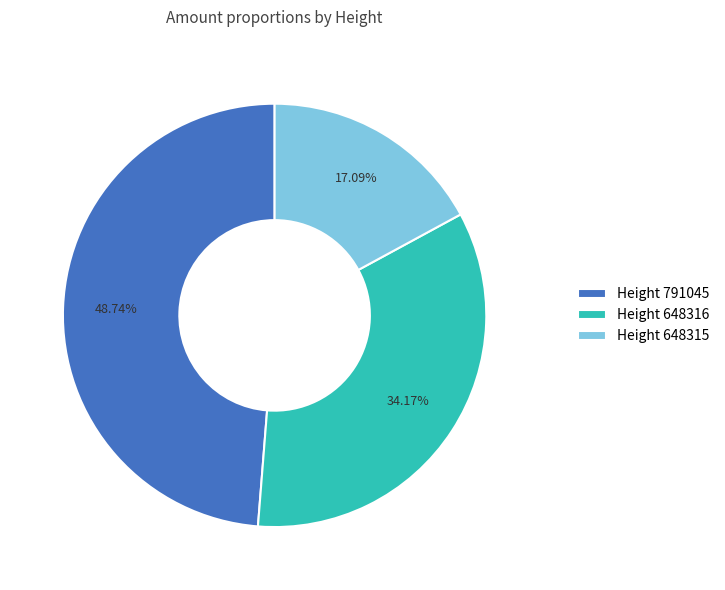

Rank the categories by value from lowest to highest.

Height 648315, Height 648316, Height 791045